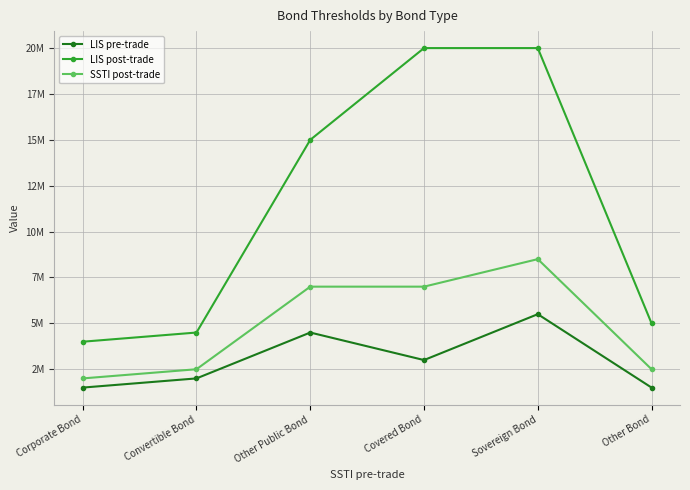

What are all the series names shown in the legend?

LIS pre-trade, LIS post-trade, SSTI post-trade